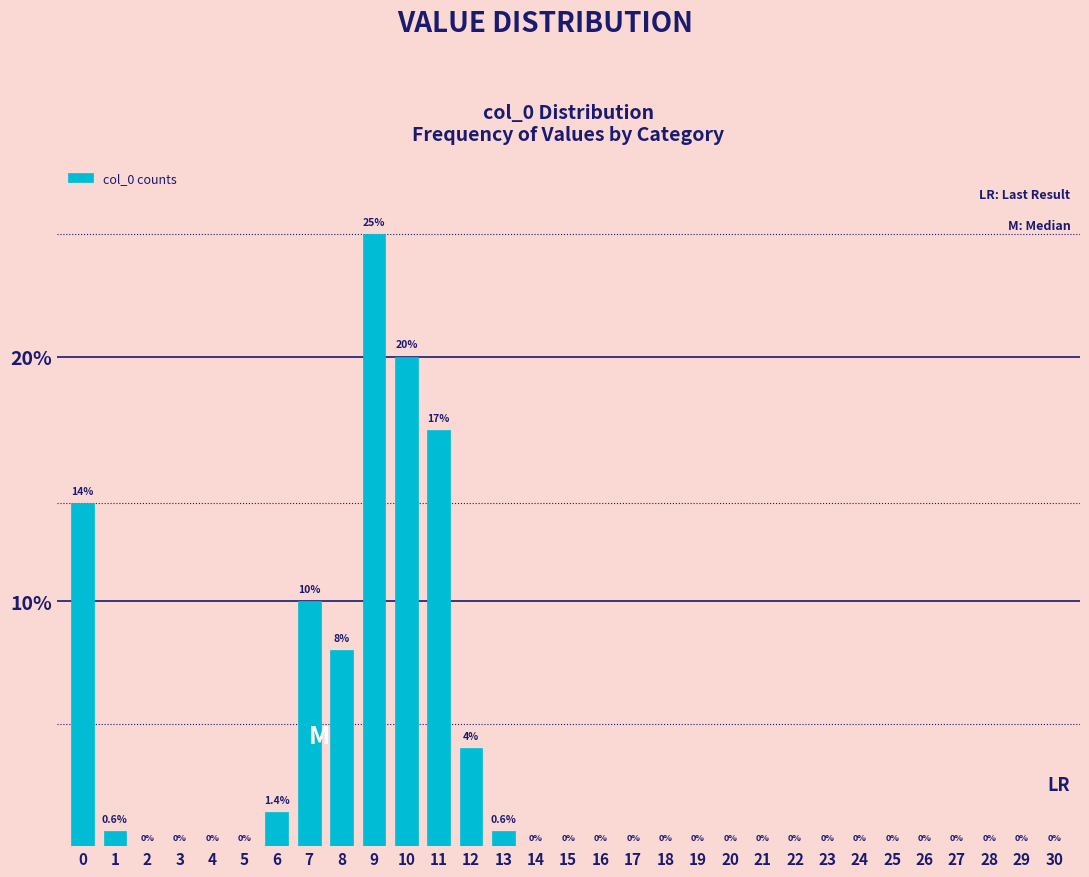

What is the average value?

3.2